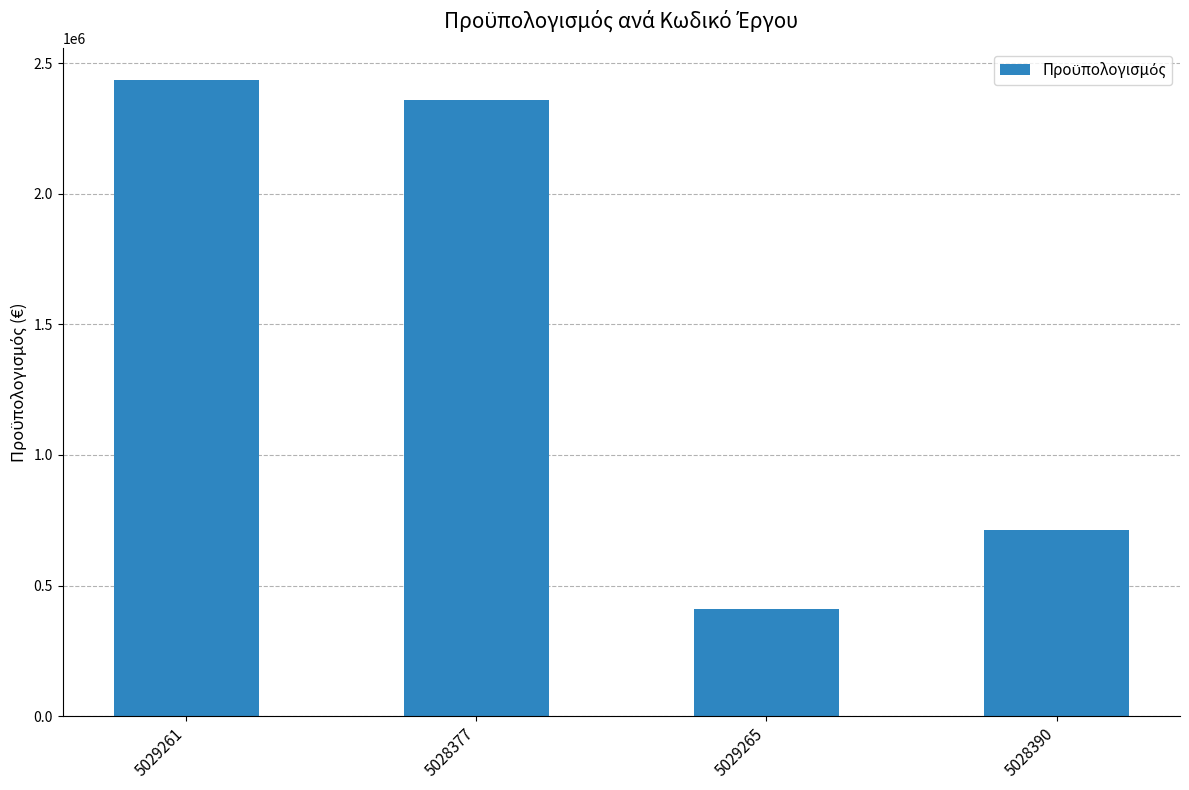

The value at 5028390 is 1001319.1. True or false?

False